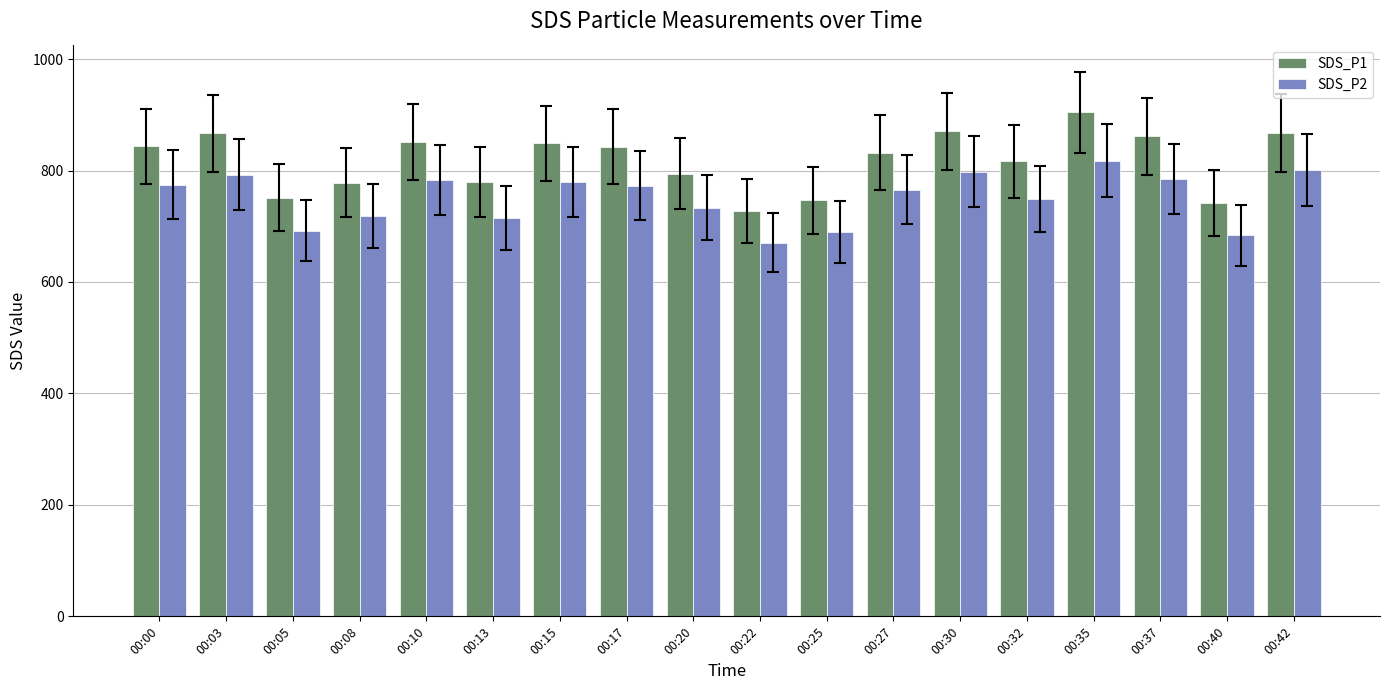

True or false: SDS_P2 has a value of 507.2 at 00:00.

False